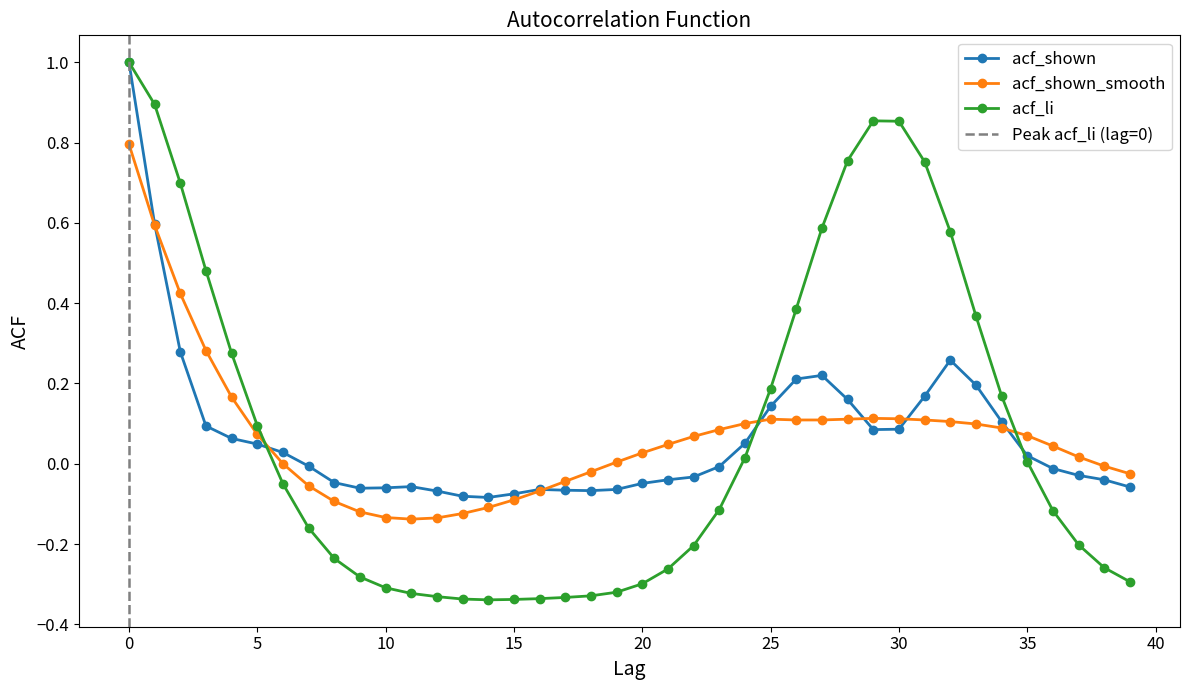

Between 17 and 24, which is larger?

24